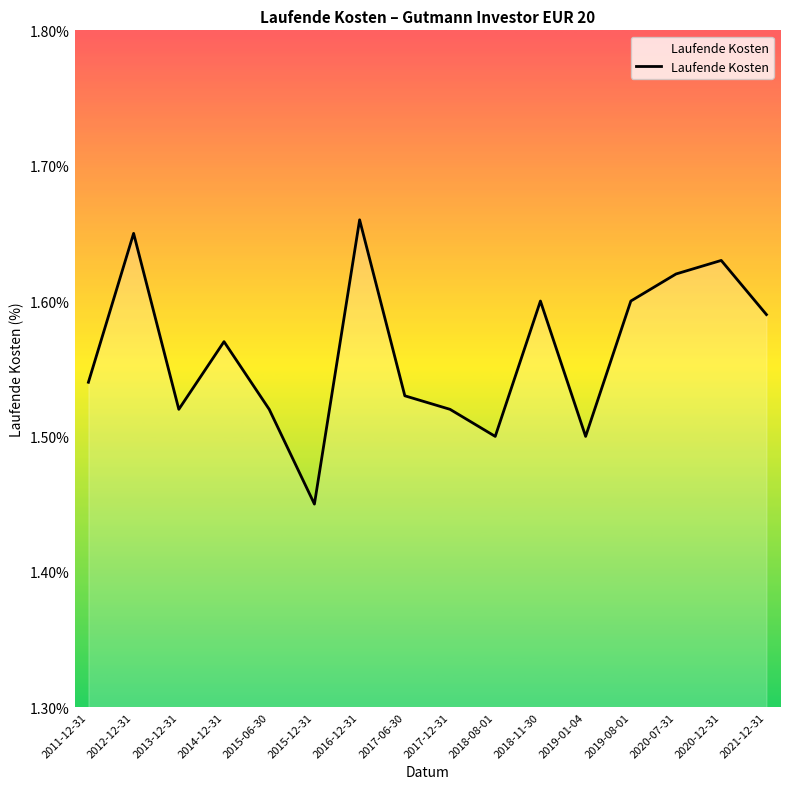

True or false: the data has more than 2 interior local peaks.

True